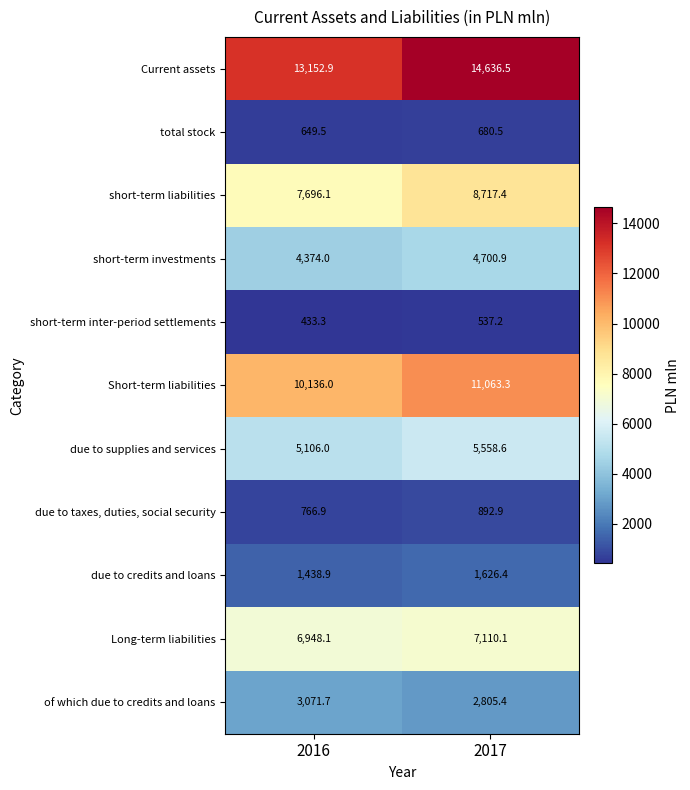

At which category is the sum across all series the highest?

2017